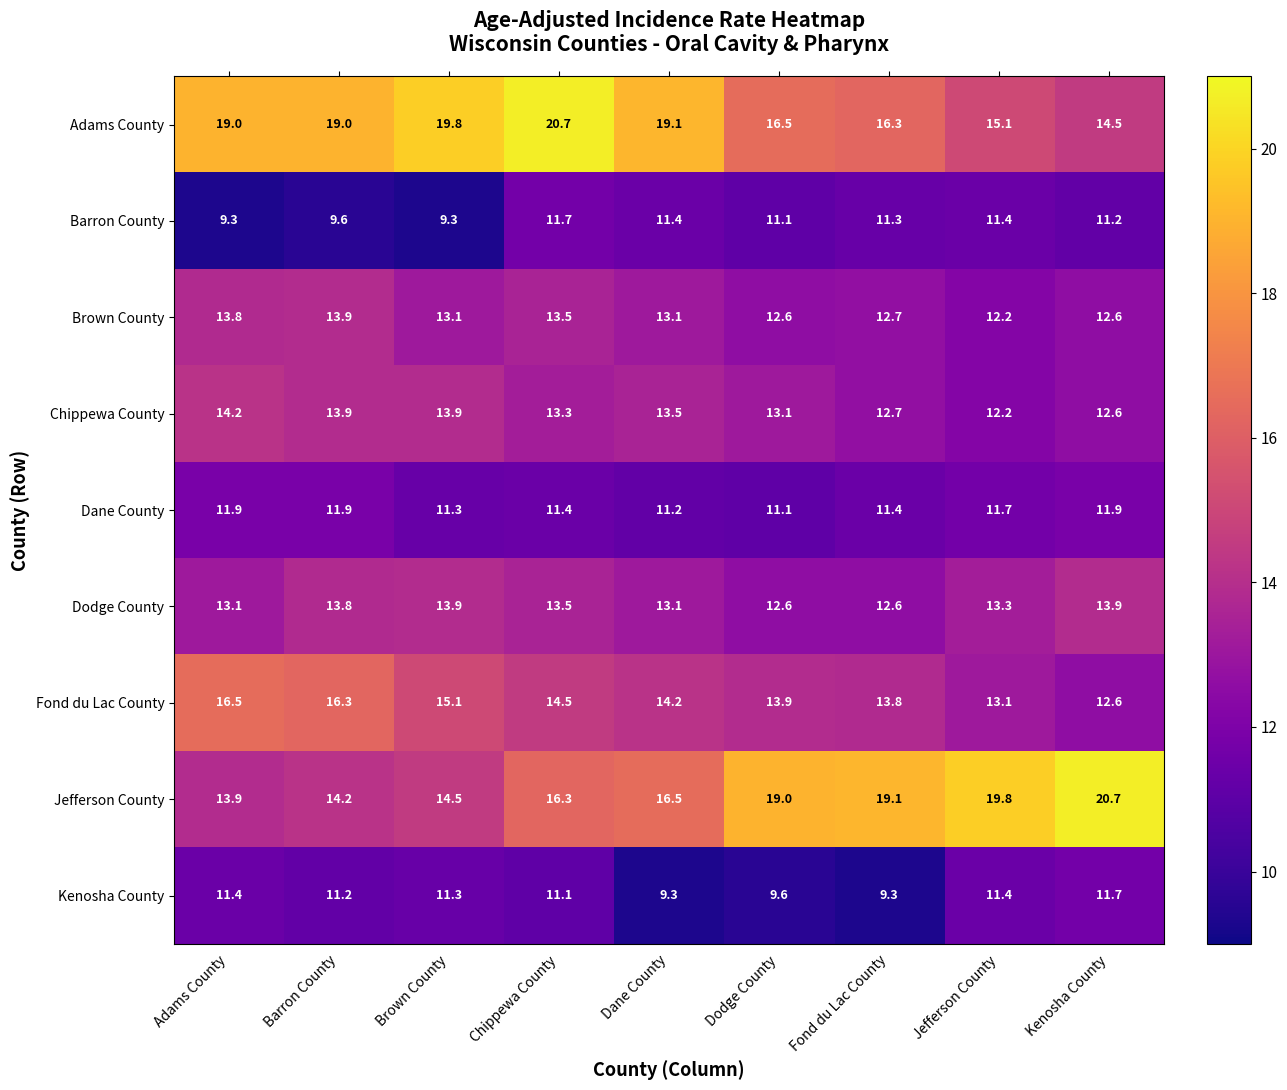

Is it true that Kenosha County equals 11.4 at Adams County?

True